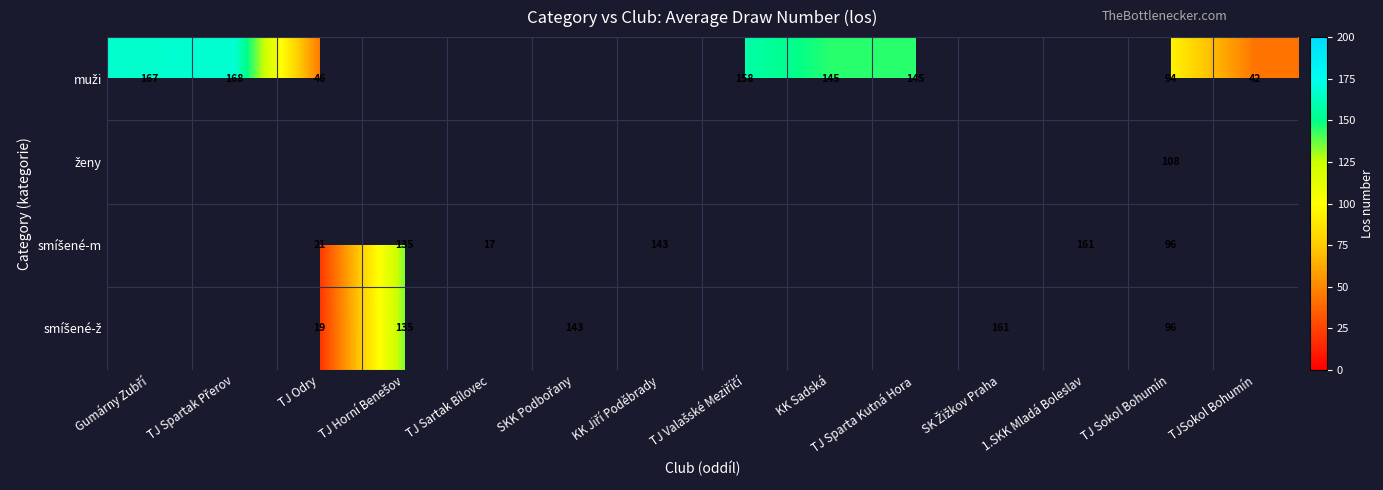

List the series in order of their peak value, highest first.

muži, ženy, smíšené-m, smíšené-ž